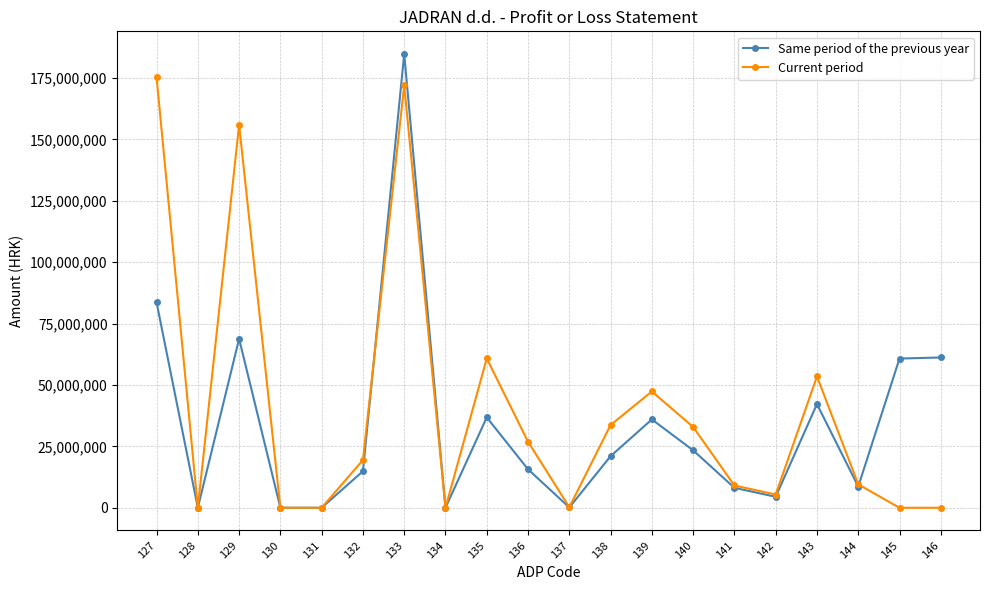

The value of Same period of the previous year at 138 is 34866267. True or false?

False